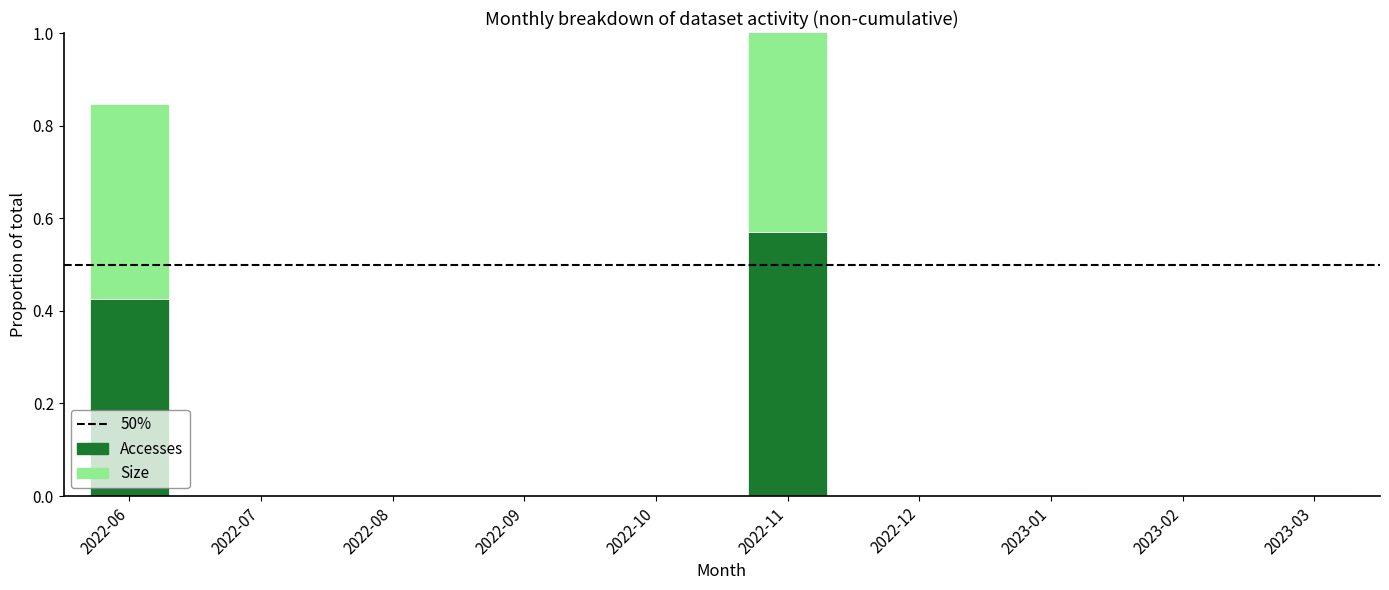

What are all the series names shown in the legend?

Accesses, Size